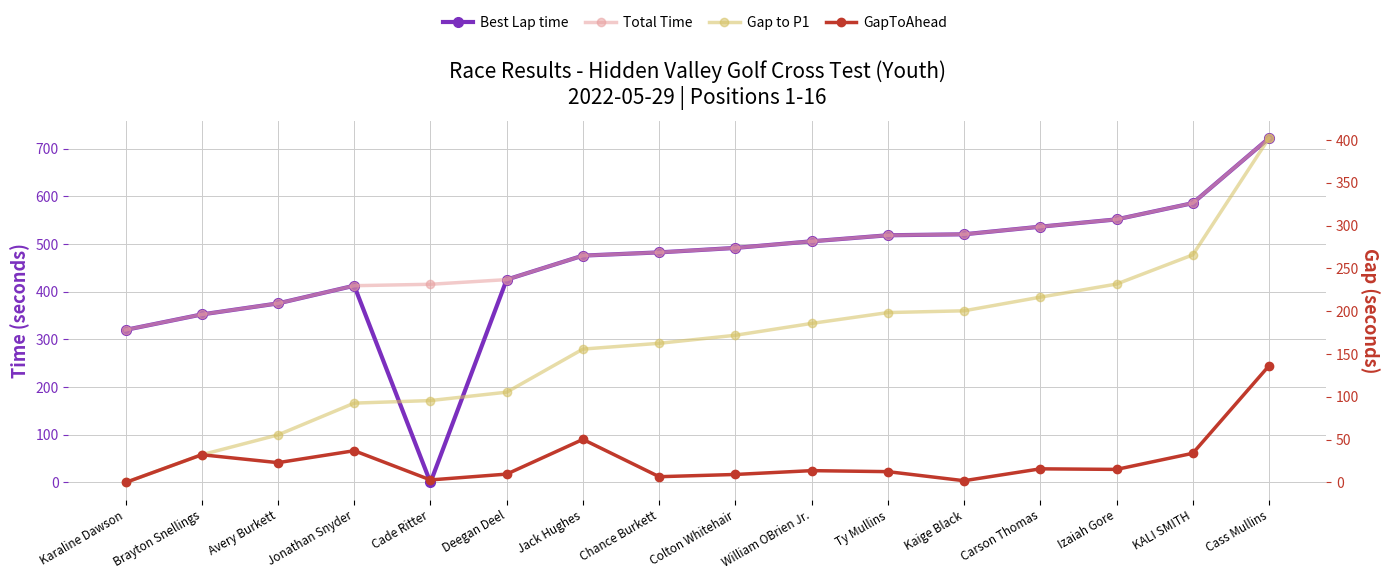

True or false: Total Time and Gap to P1 intersect in this chart.

False